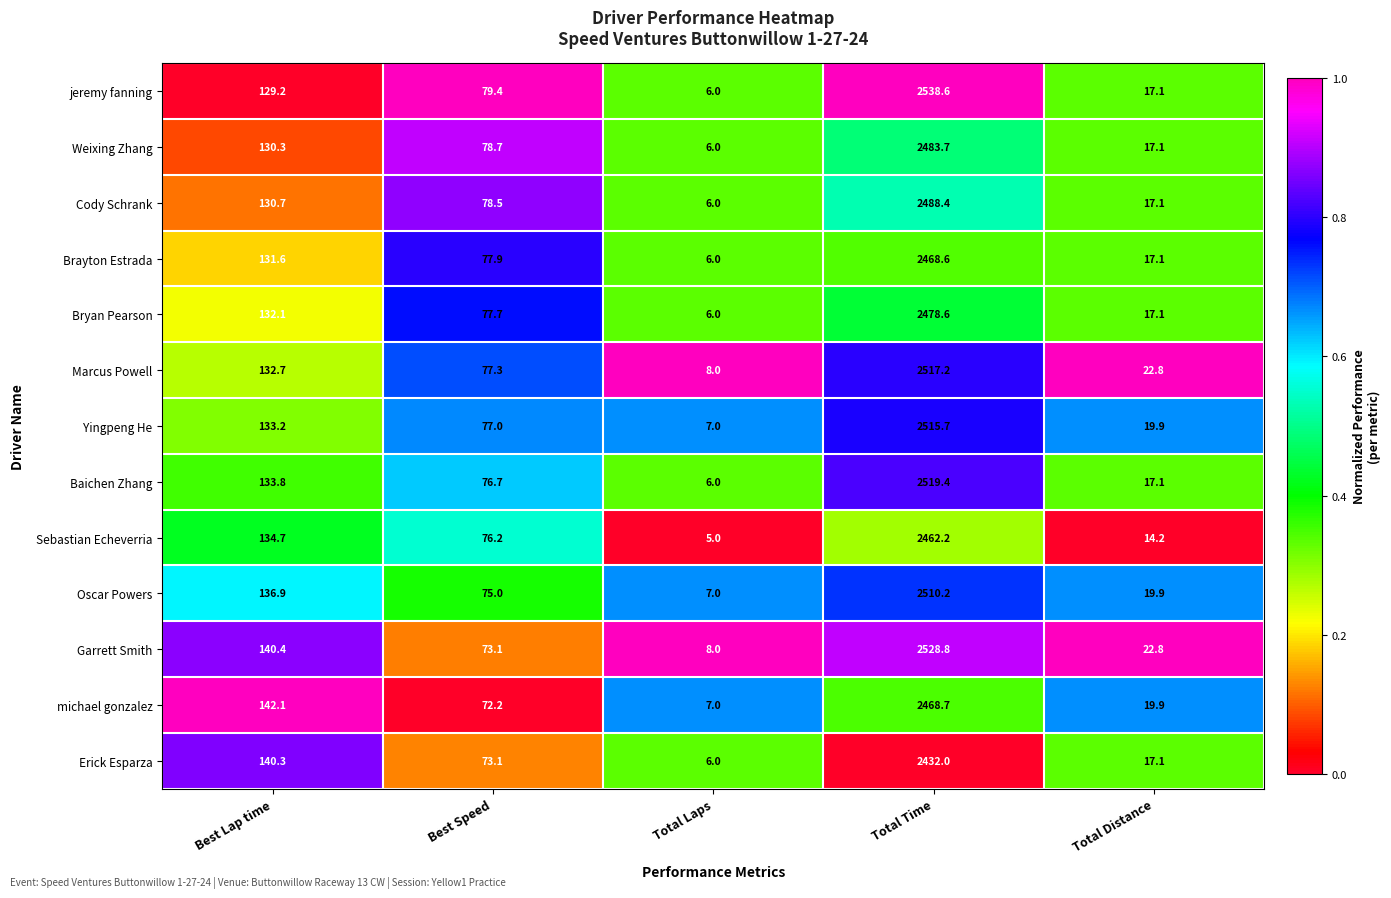

How many data points does each series have?

5